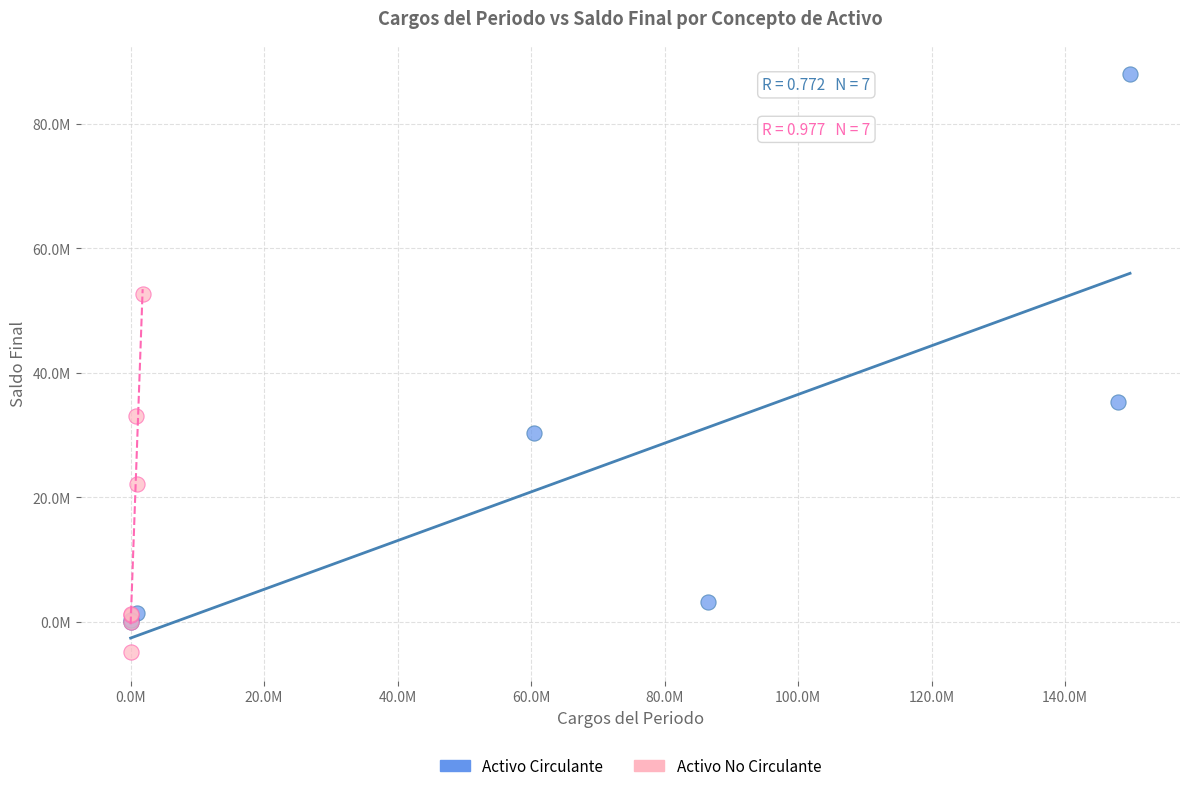

Which series has the largest Y range (max minus min)?

Activo Circulante